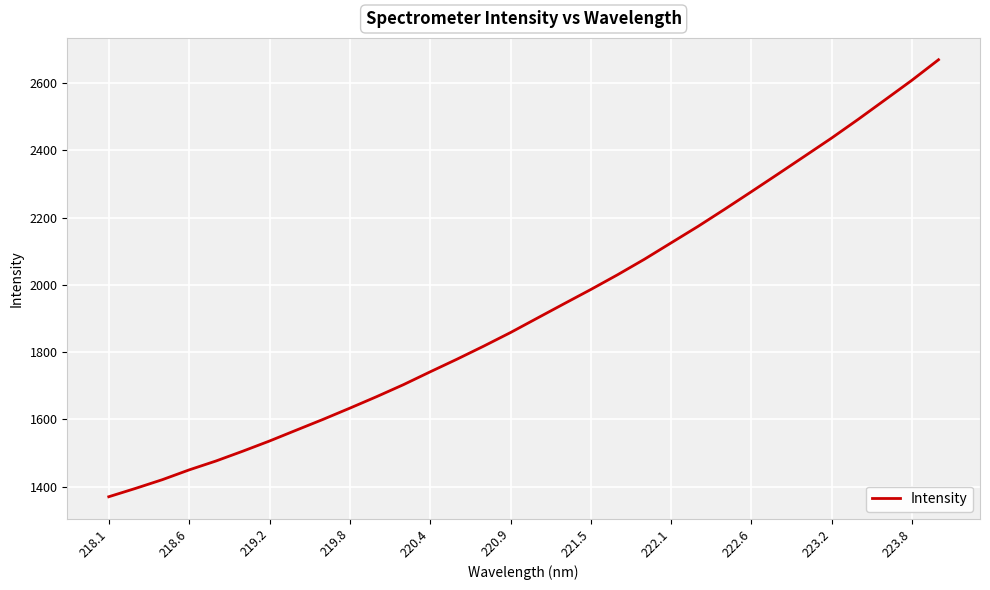

What is the maximum value shown in the chart?

2669.3